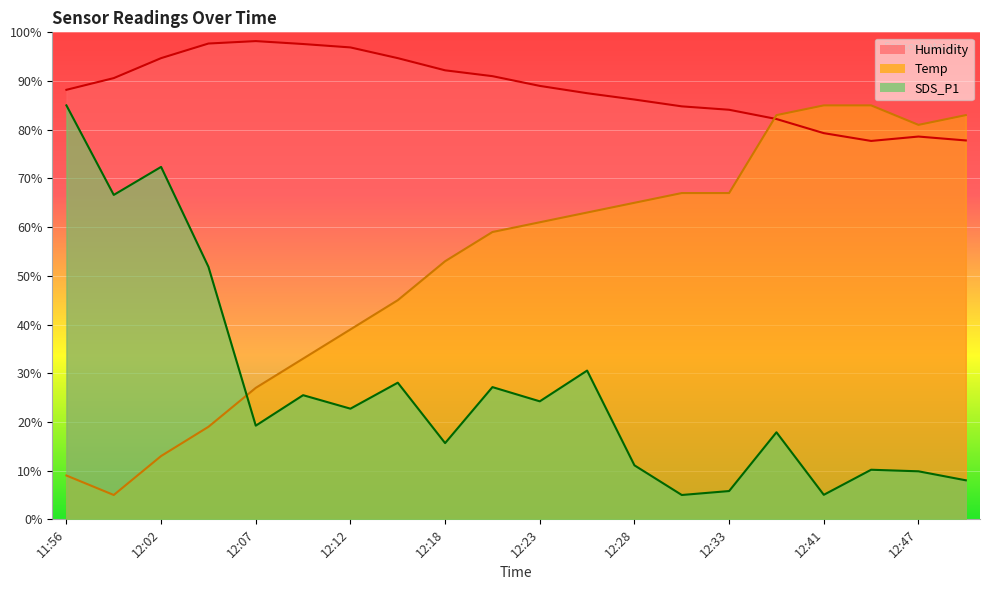

At which category does SDS_P1 reach its first local peak?

12:02